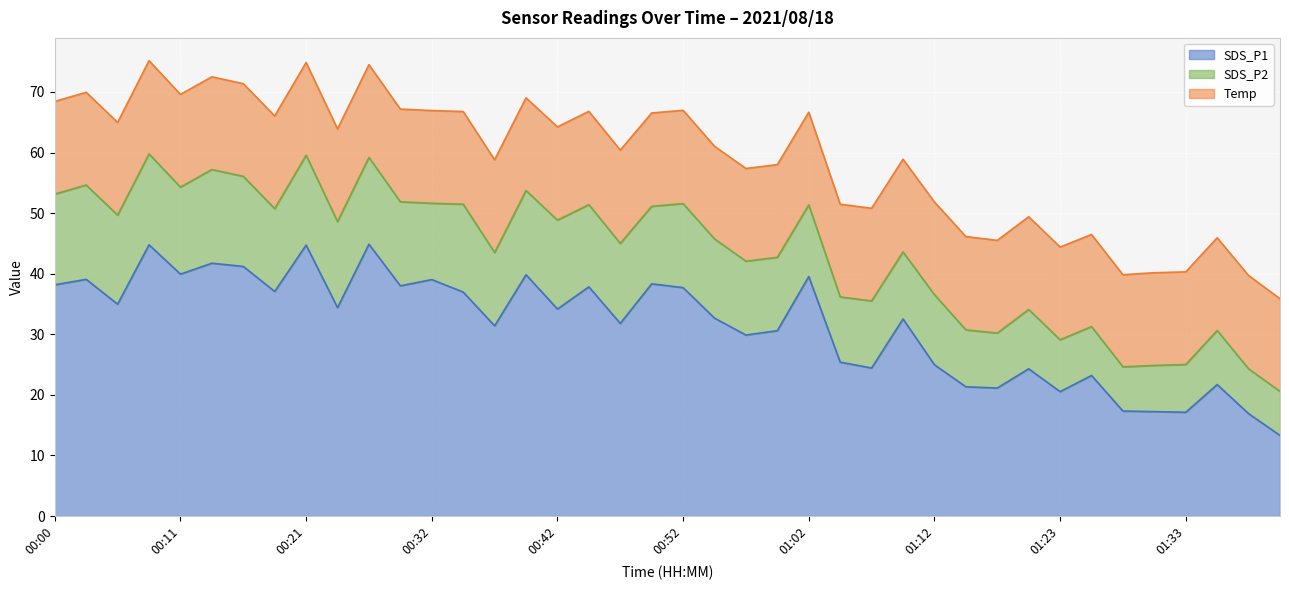

True or false: SDS_P2 and SDS_P1 cross at least once.

False